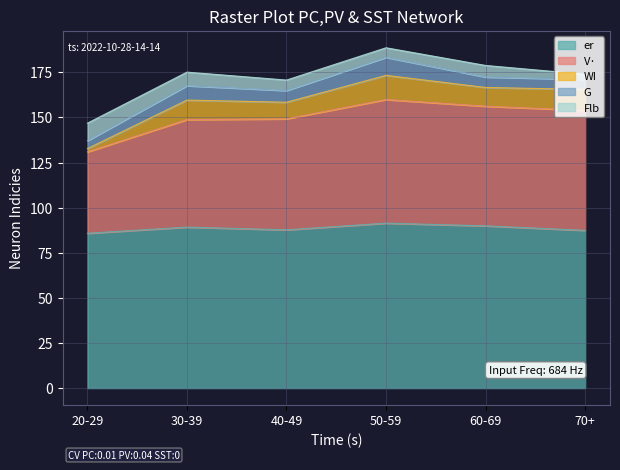

Where is V· nearest to the value 145?

30-39